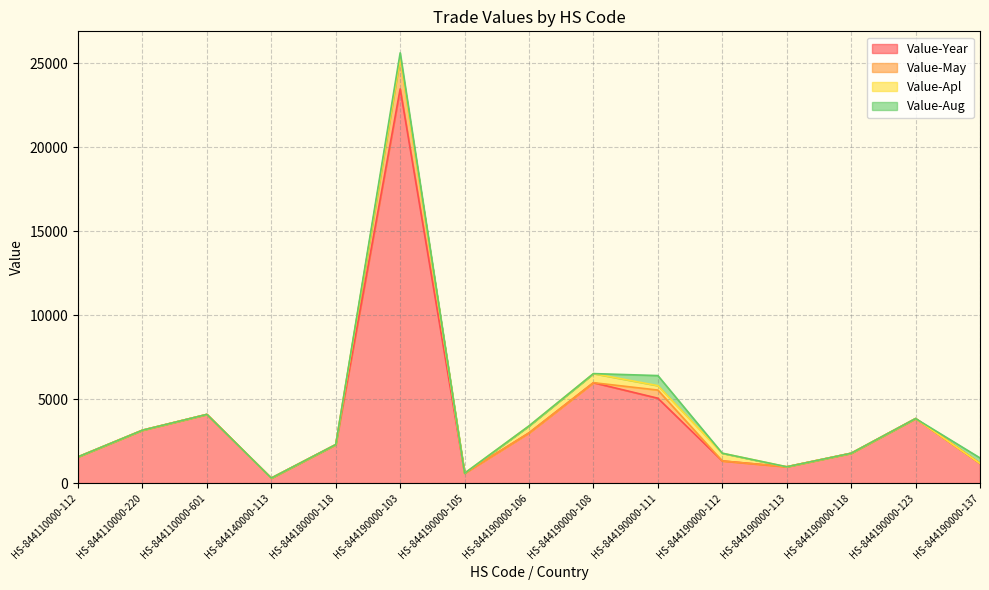

What is the total value across all series at HS-844110000-601?

4090